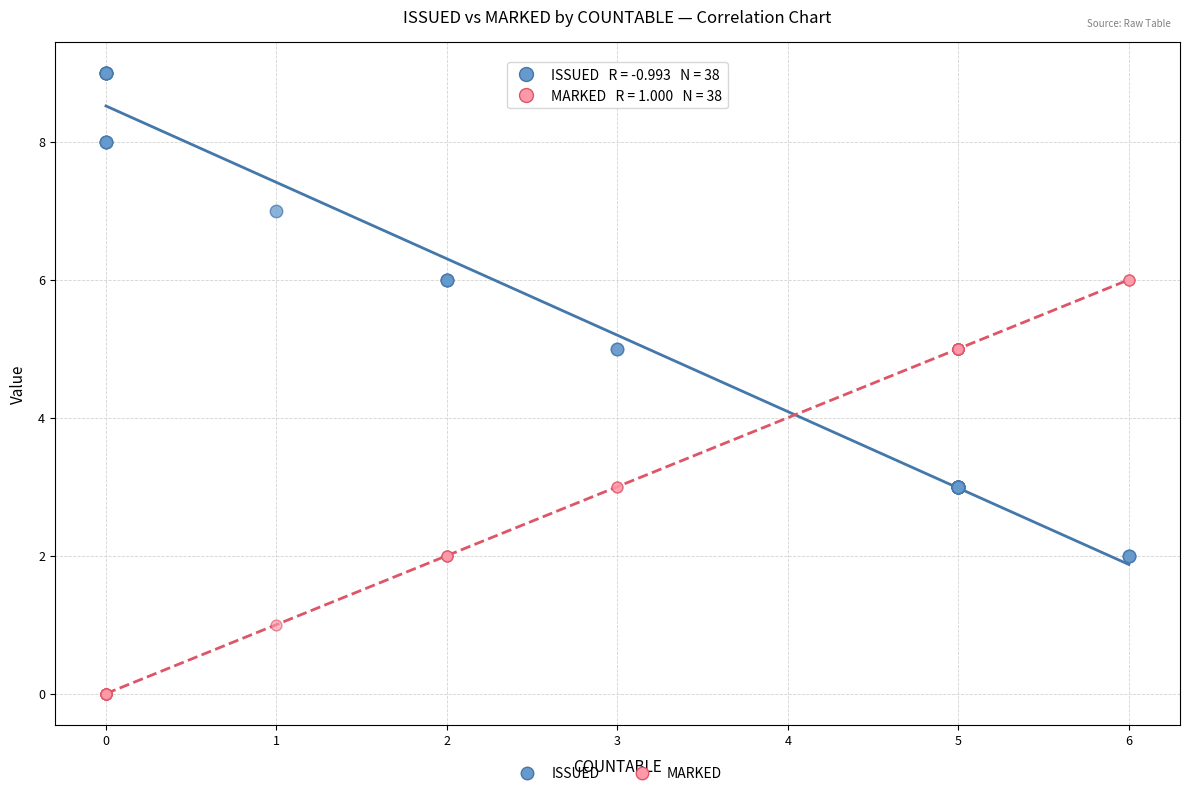

Which series reaches the minimum Y coordinate?

MARKED